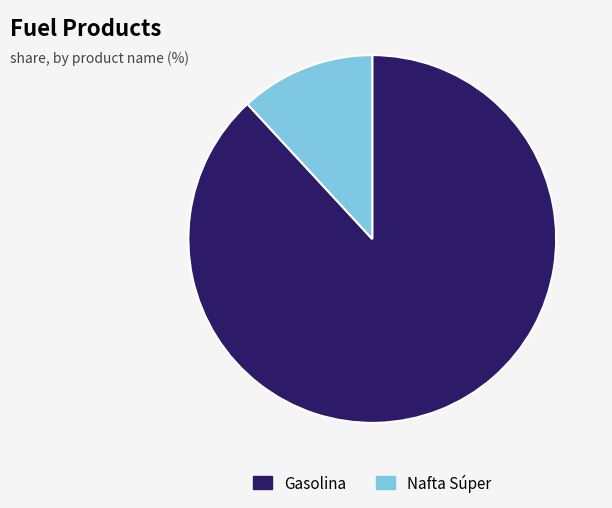

Rank the categories by value from lowest to highest.

Nafta Súper, Gasolina